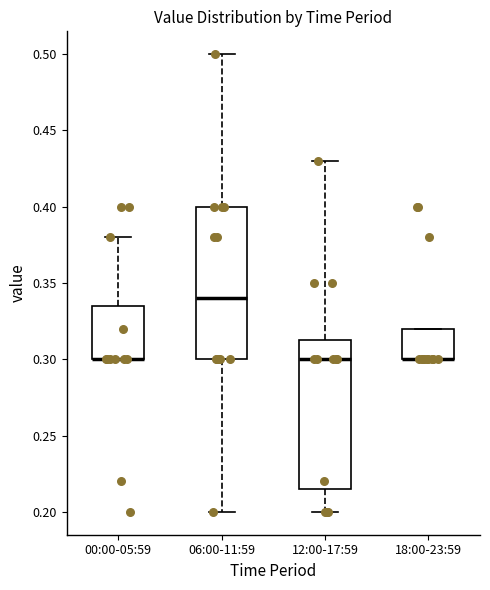

Reading left to right, read every box against the y-axis: the position of its median line, the range the box covers, and the ends of its whiskers. The values are not printed on the chart, so give them approximately, as read against the axis.

00:00-05:59: median 0.300 (drawn on the box's lower edge), box 0.300 to 0.335, whiskers 0.300 to 0.380
06:00-11:59: median 0.340, box 0.300 to 0.400, whiskers 0.200 to 0.500
12:00-17:59: median 0.300, box 0.215 to 0.315, whiskers 0.200 to 0.430
18:00-23:59: median 0.300 (drawn on the box's lower edge), box 0.300 to 0.320, whiskers 0.300 to 0.320